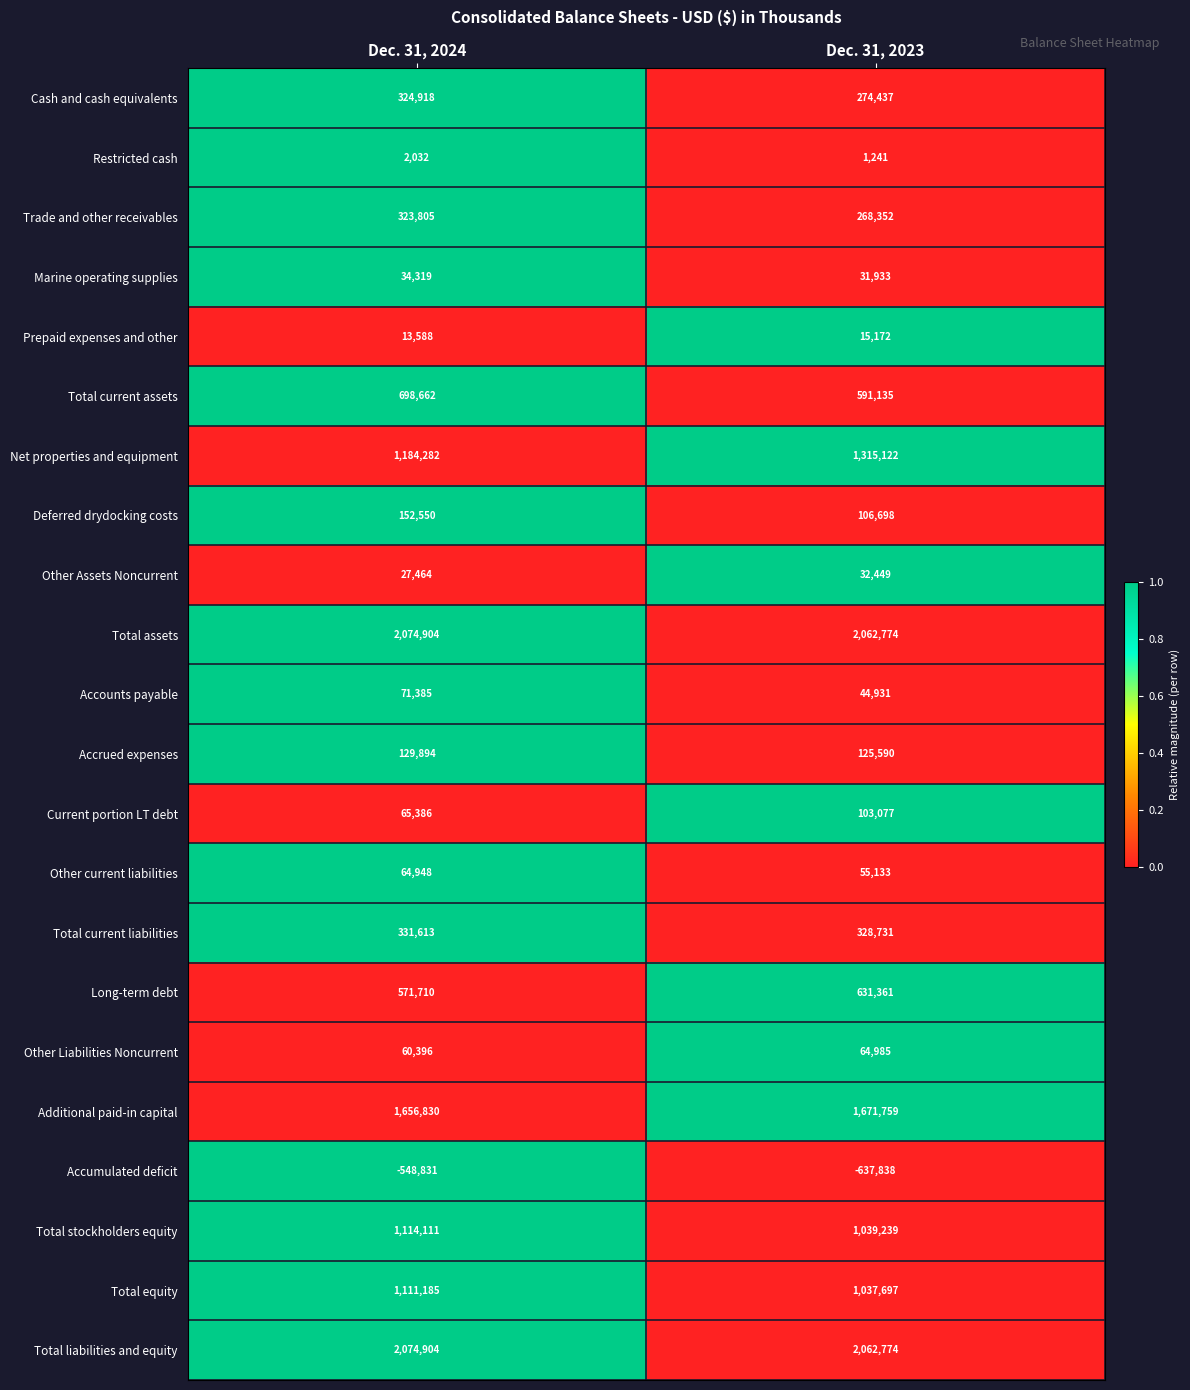

Where is Long-term debt nearest to the value 601535?

Dec. 31, 2024